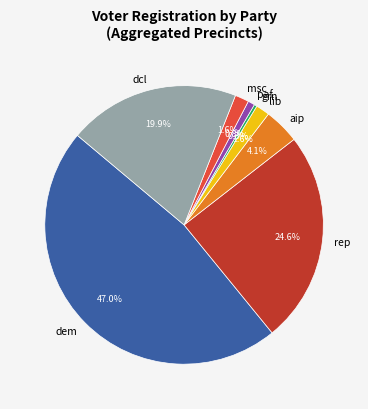

Is the sum of paf and rep greater than half?

No